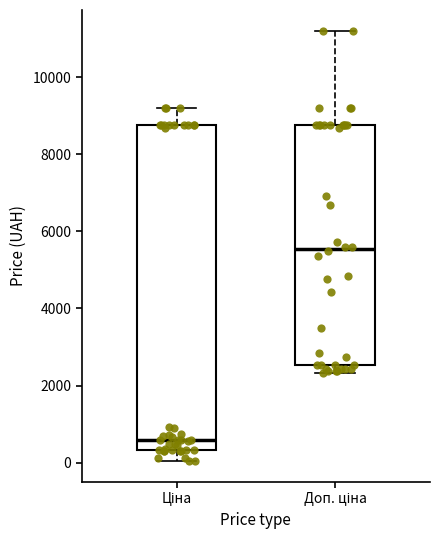

Comparing the boxes themselves (not the whiskers), which one is the tallest?

Ціна